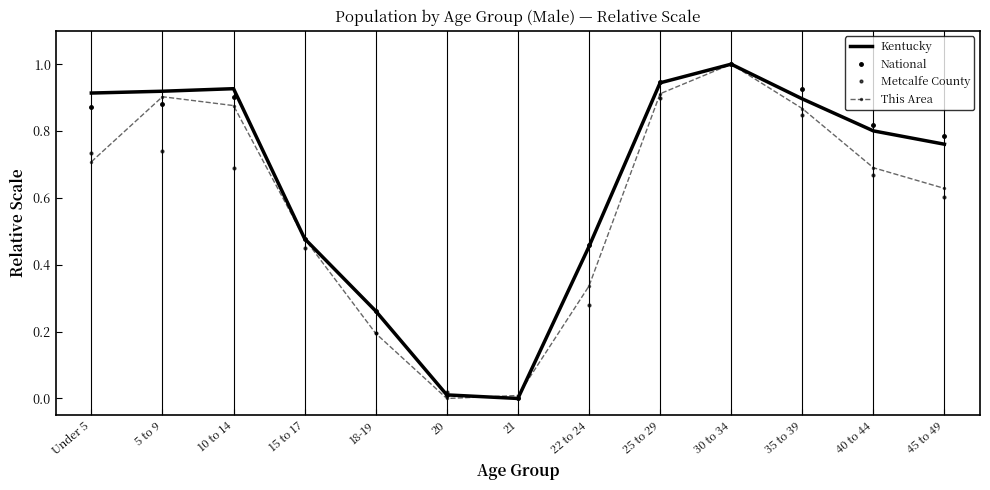

True or false: National has a value of 0.0 at 20.

True